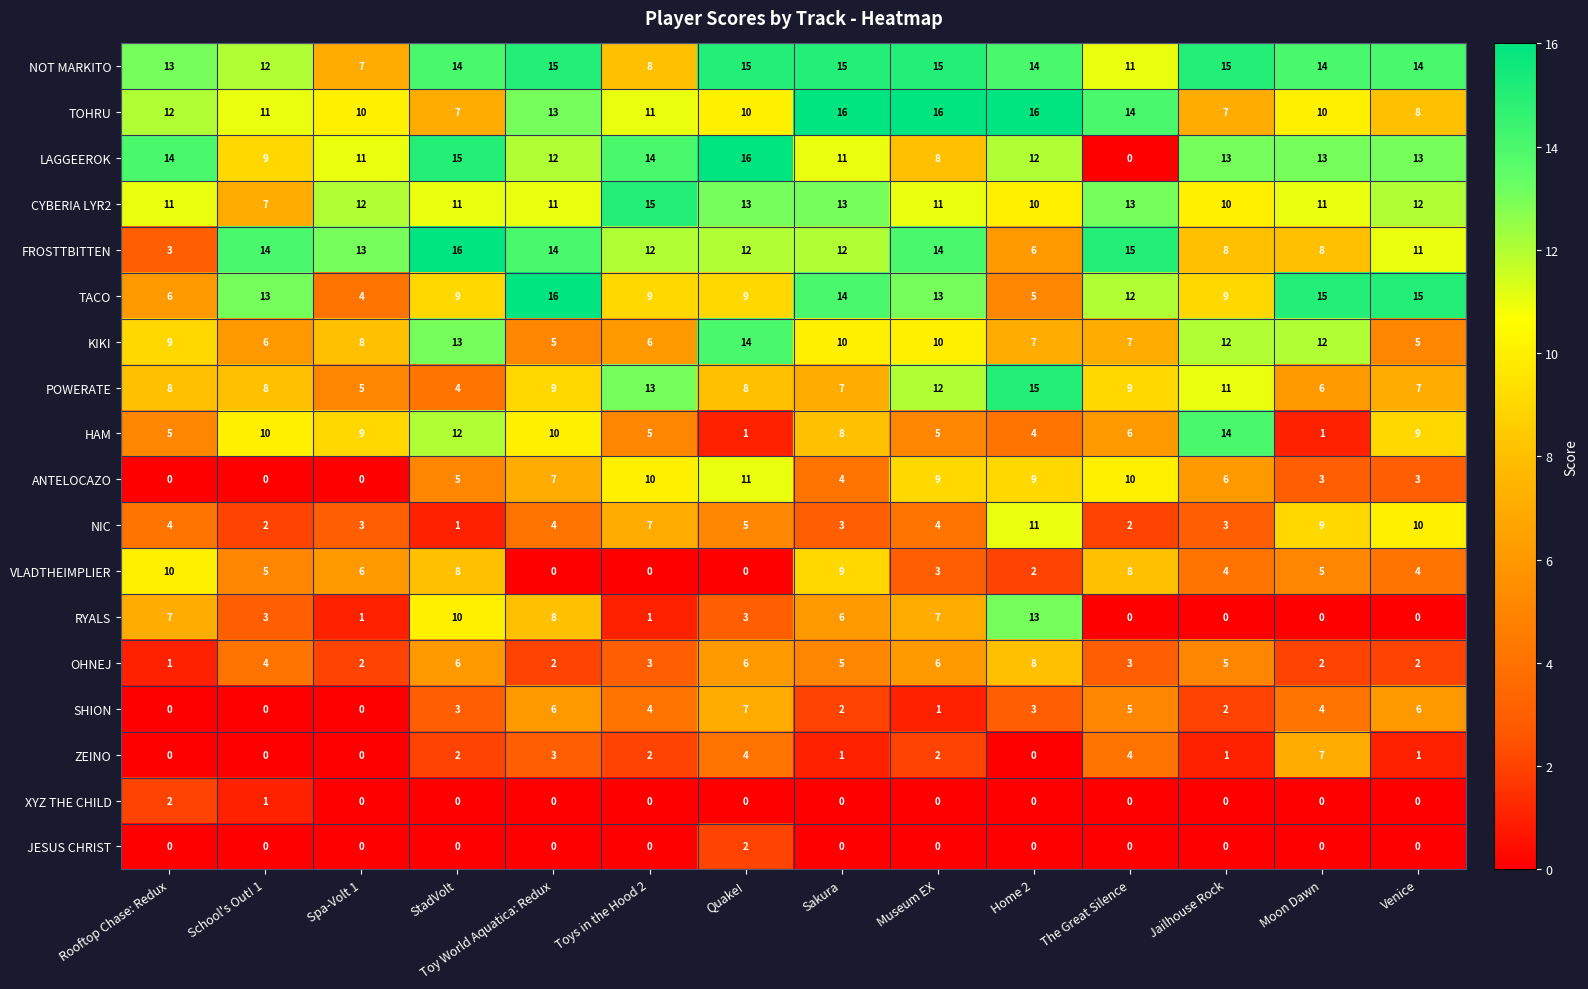

What is the difference between the second highest and minimum values in the OHNEJ series?

5